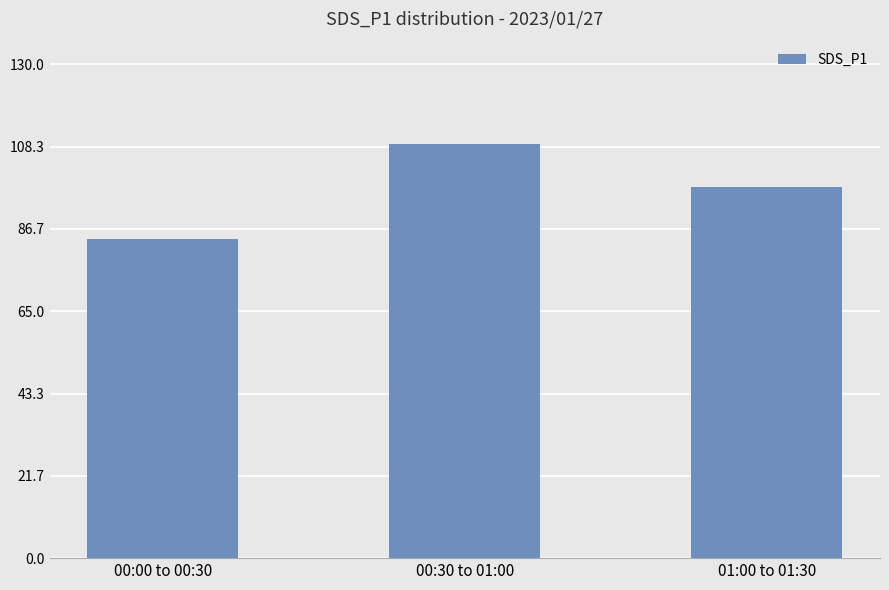

Count the number of categories in the chart.

3